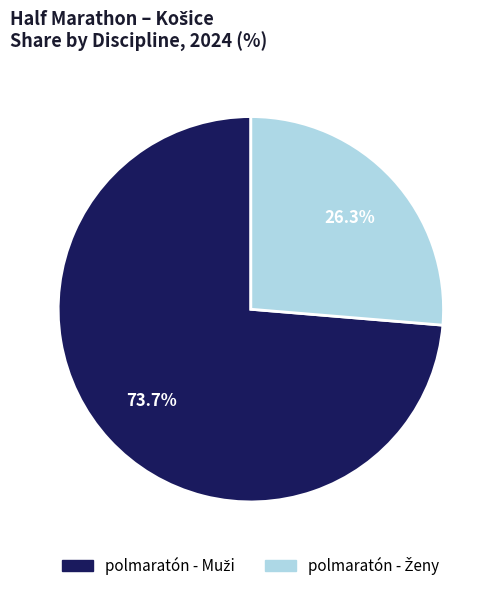

What is the largest slice in the pie chart?

polmaratón - Muži